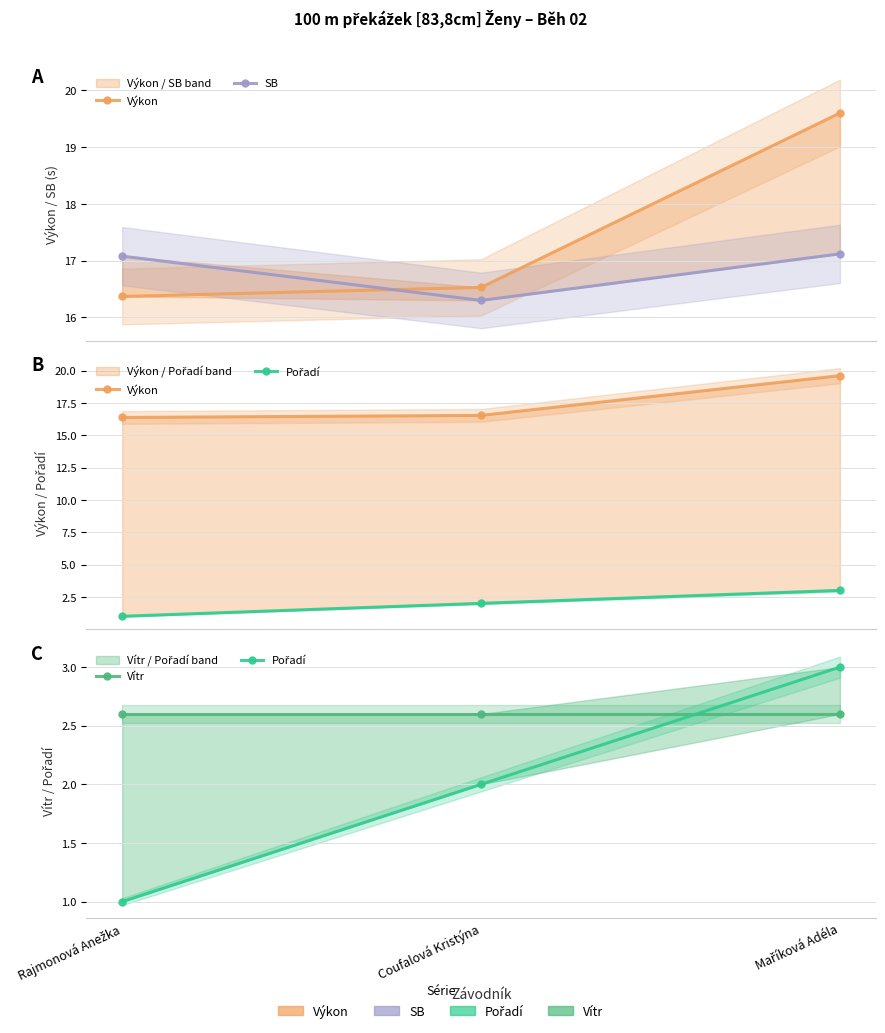

Reading left to right, list all the values displayed in this chart.

Výkon: Rajmonová Anežka=16.4	Coufalová Kristýna=16.5	Maříková Adéla=19.6
SB: Rajmonová Anežka=17.1	Coufalová Kristýna=16.3	Maříková Adéla=17.1
Pořadí: Rajmonová Anežka=1.0	Coufalová Kristýna=2.0	Maříková Adéla=3.0
Vítr: Rajmonová Anežka=2.6	Coufalová Kristýna=2.6	Maříková Adéla=2.6